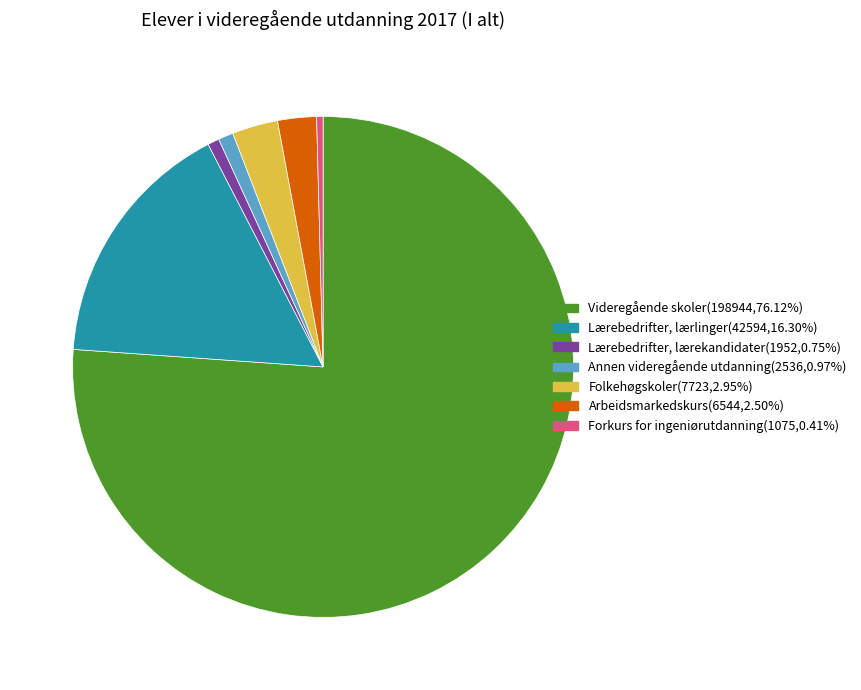

Between Lærebedrifter, lærlinger and Folkehøgskoler, which is larger?

Lærebedrifter, lærlinger